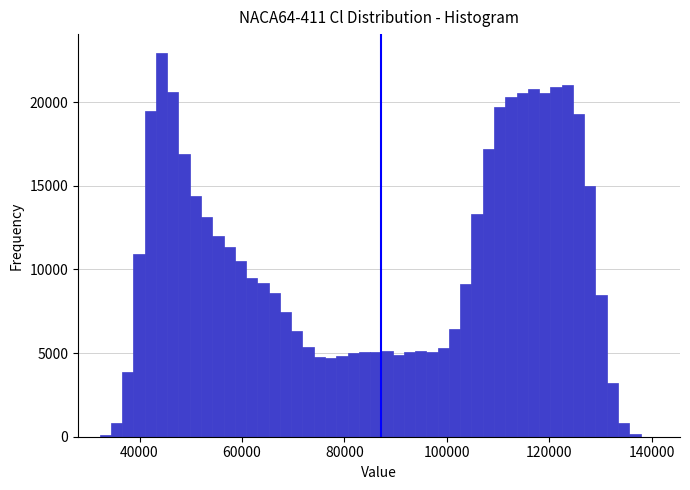

Around what value on the x-axis is the tallest bar? Give the approximate position of its centre, as read against the axis.

44000